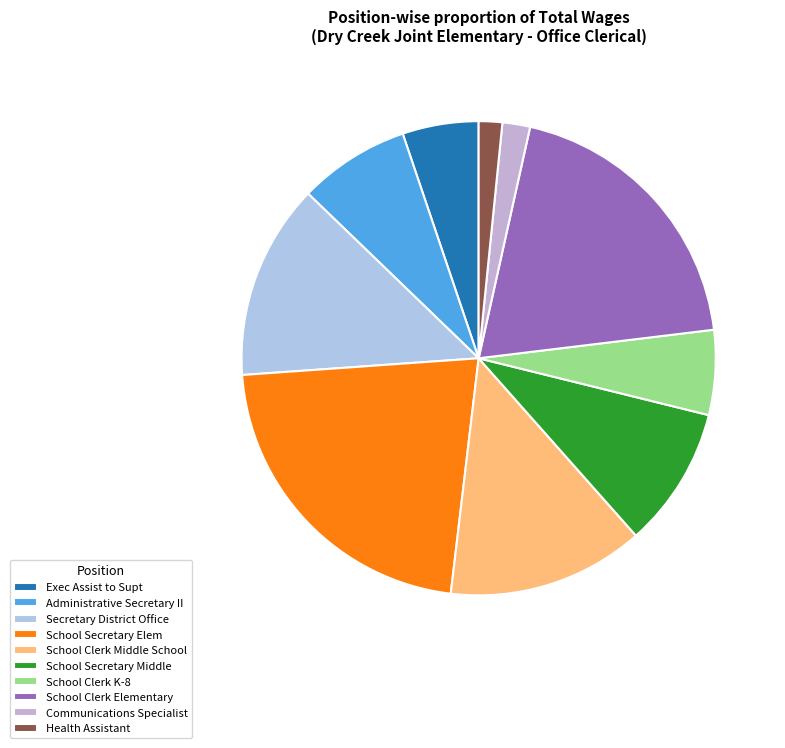

What is the change in value from Administrative Secretary II to School Clerk K-8?

-19832